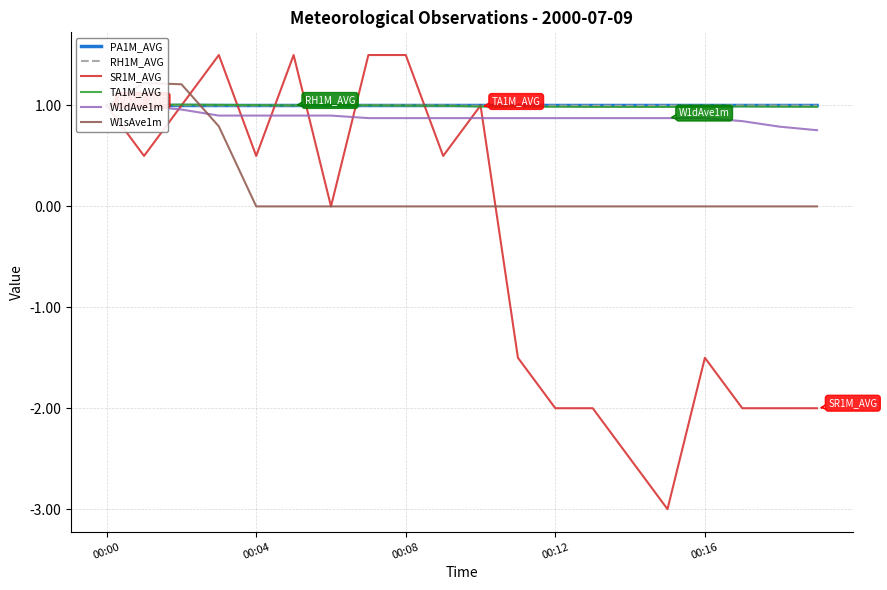

Reading left to right, list all the values displayed in this chart.

PA1M_AVG: 1.0	1.0	1.0	1.0	1.0	1.0	1.0	1.0	1.0	1.0	1.0	1.0	1.0	1.0	1.0	1.0	1.0	1.0	1.0	1.0
RH1M_AVG: 1.0	1.0	1.0	1.0	1.0	1.0	1.0	1.0	1.0	1.0	1.0	1.0	1.0	1.0	1.0	1.0	1.0	1.0	1.0	1.0
SR1M_AVG: 1.0	0.5	1.0	1.5	0.5	1.5	0.0	1.5	1.5	0.5	1.0	-1.5	-2.0	-2.0	-2.5	-3.0	-1.5	-2.0	-2.0	-2.0
TA1M_AVG: 1.0	1.0	1.0	1.0	1.0	1.0	1.0	1.0	1.0	1.0	1.0	1.0	1.0	1.0	1.0	1.0	1.0	1.0	1.0	1.0
W1dAve1m: 1.0	1.0	1.0	0.9	0.9	0.9	0.9	0.9	0.9	0.9	0.9	0.9	0.9	0.9	0.9	0.9	0.9	0.8	0.8	0.8
W1sAve1m: 1.0	1.2	1.2	0.8	0.0	0.0	0.0	0.0	0.0	0.0	0.0	0.0	0.0	0.0	0.0	0.0	0.0	0.0	0.0	0.0